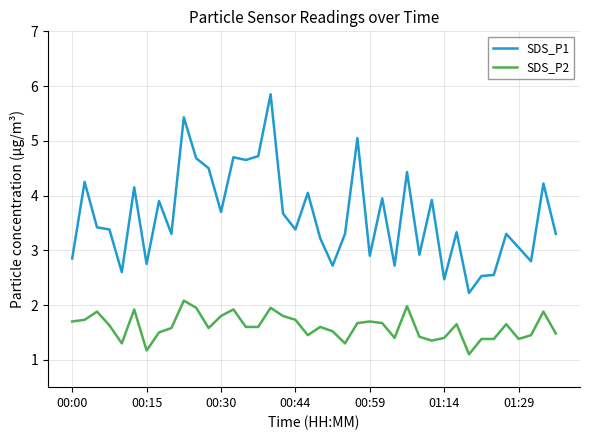

Which series has the widest spread of values?

SDS_P1